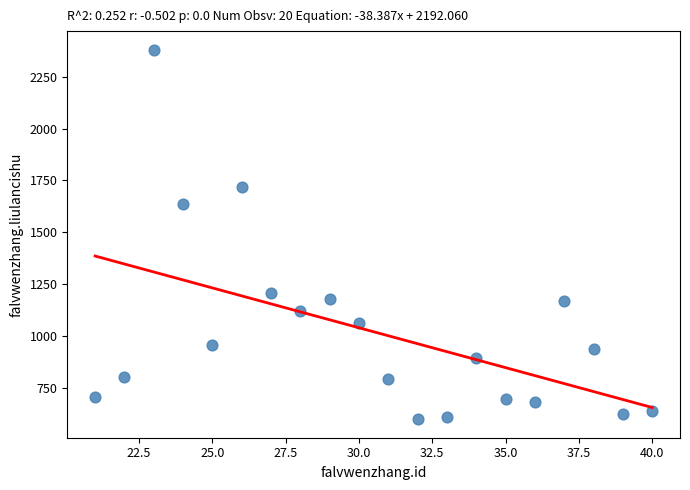

What is the range of X values (max minus min)?

19